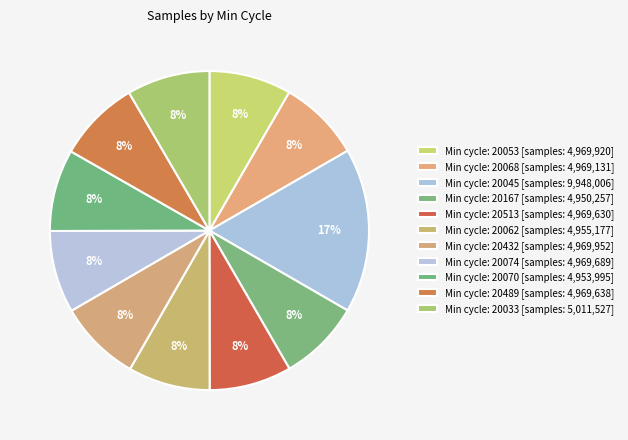

Is there a majority slice in this chart?

No